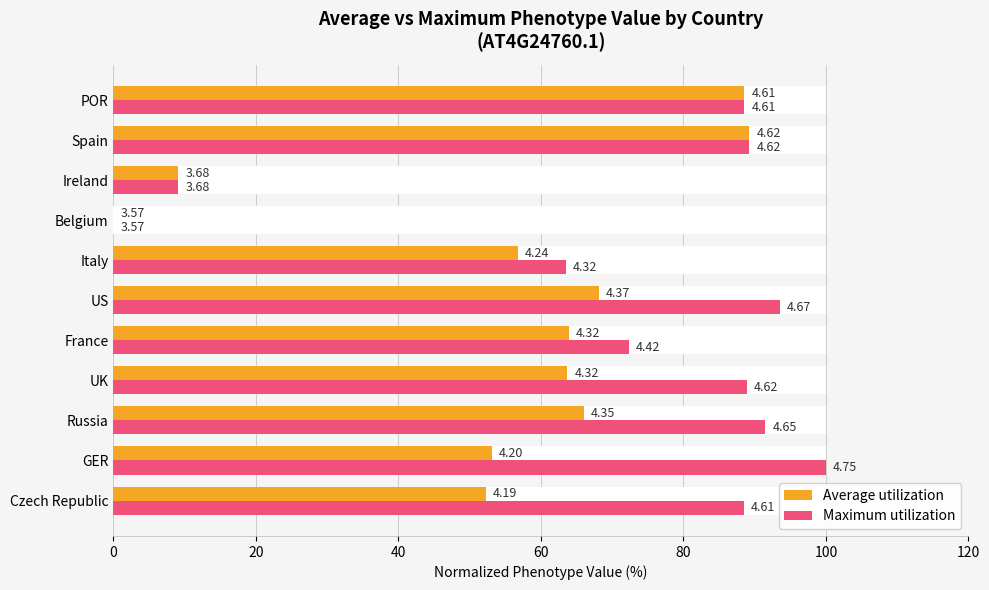

How many data points in Maximum utilization are above 88?

7